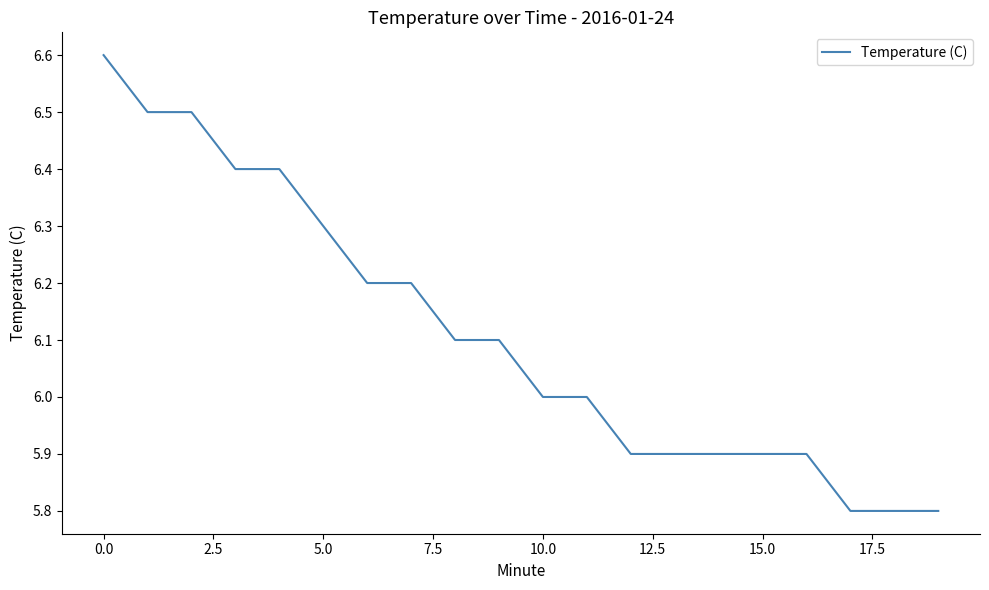

What is the maximum value shown in the chart?

6.6